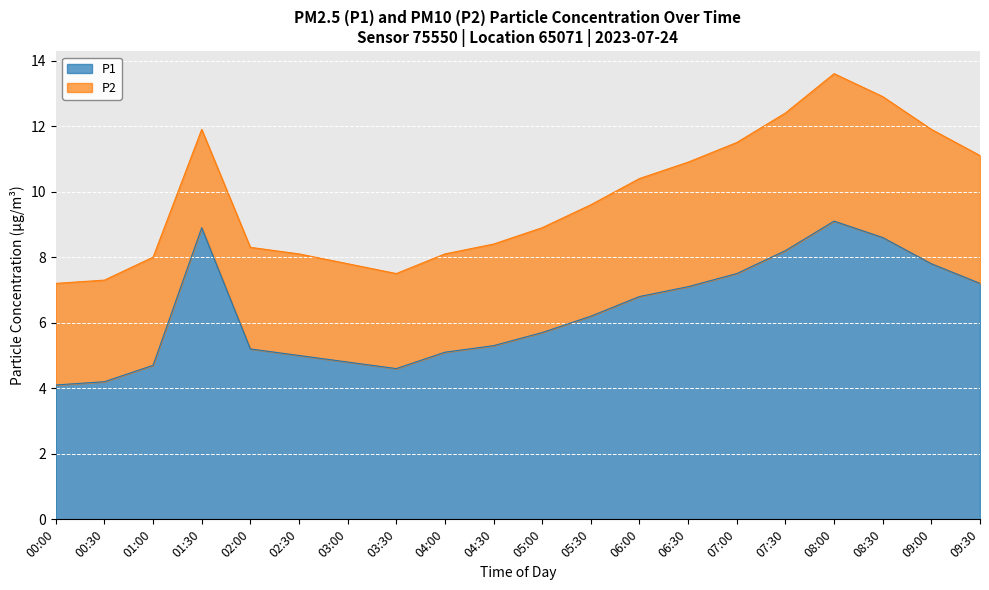

List the labels in order of value, smallest first.

00:00, 00:30, 03:30, 01:00, 03:00, 02:30, 04:00, 02:00, 04:30, 05:00, 05:30, 06:00, 06:30, 09:30, 07:00, 09:00, 07:30, 08:30, 01:30, 08:00